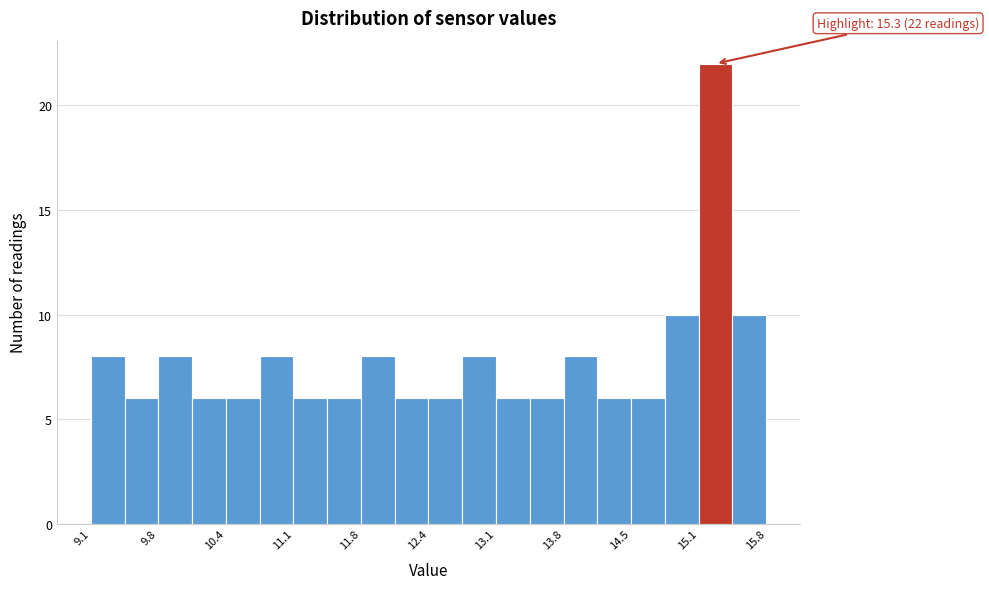

Read against the x-axis, roughly where is the centre of the tallest bar?

15.3